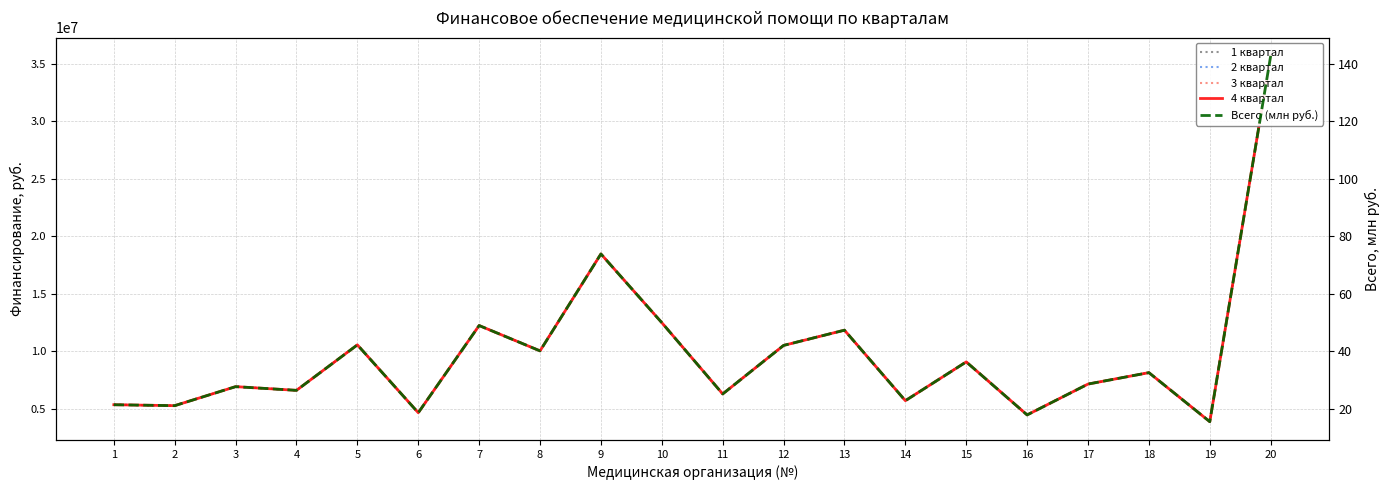

Which label corresponds to the smallest value in the chart?

19